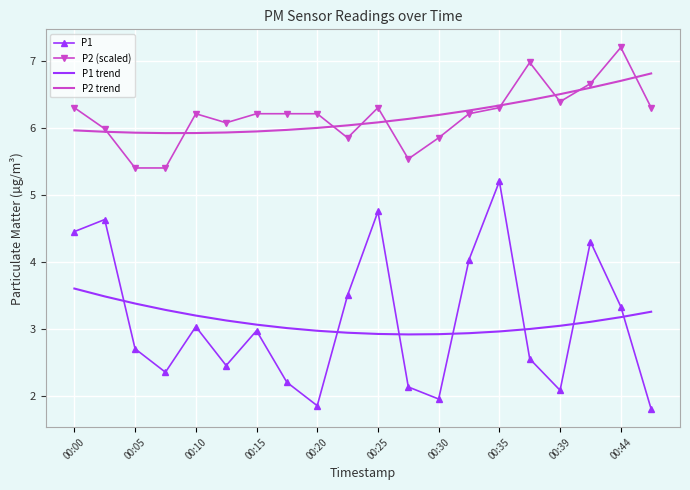

True or false: P2 trend and P1 cross at least once.

False